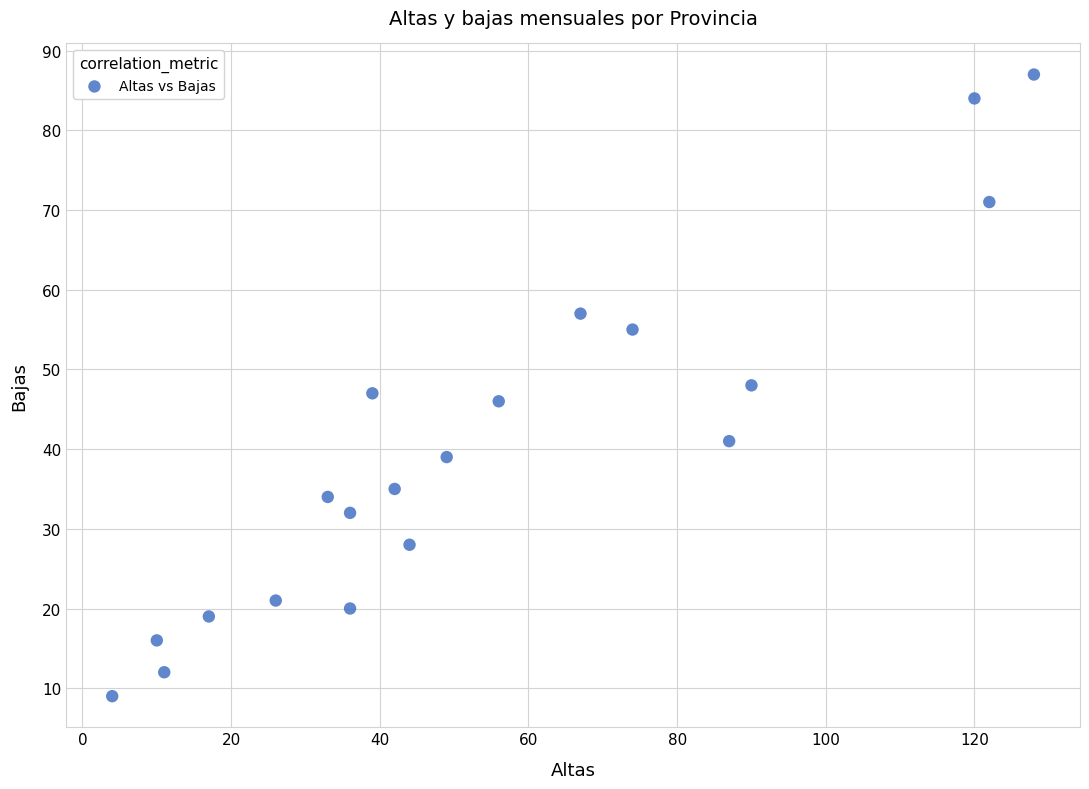

What is the range of Y values (max minus min)?

78